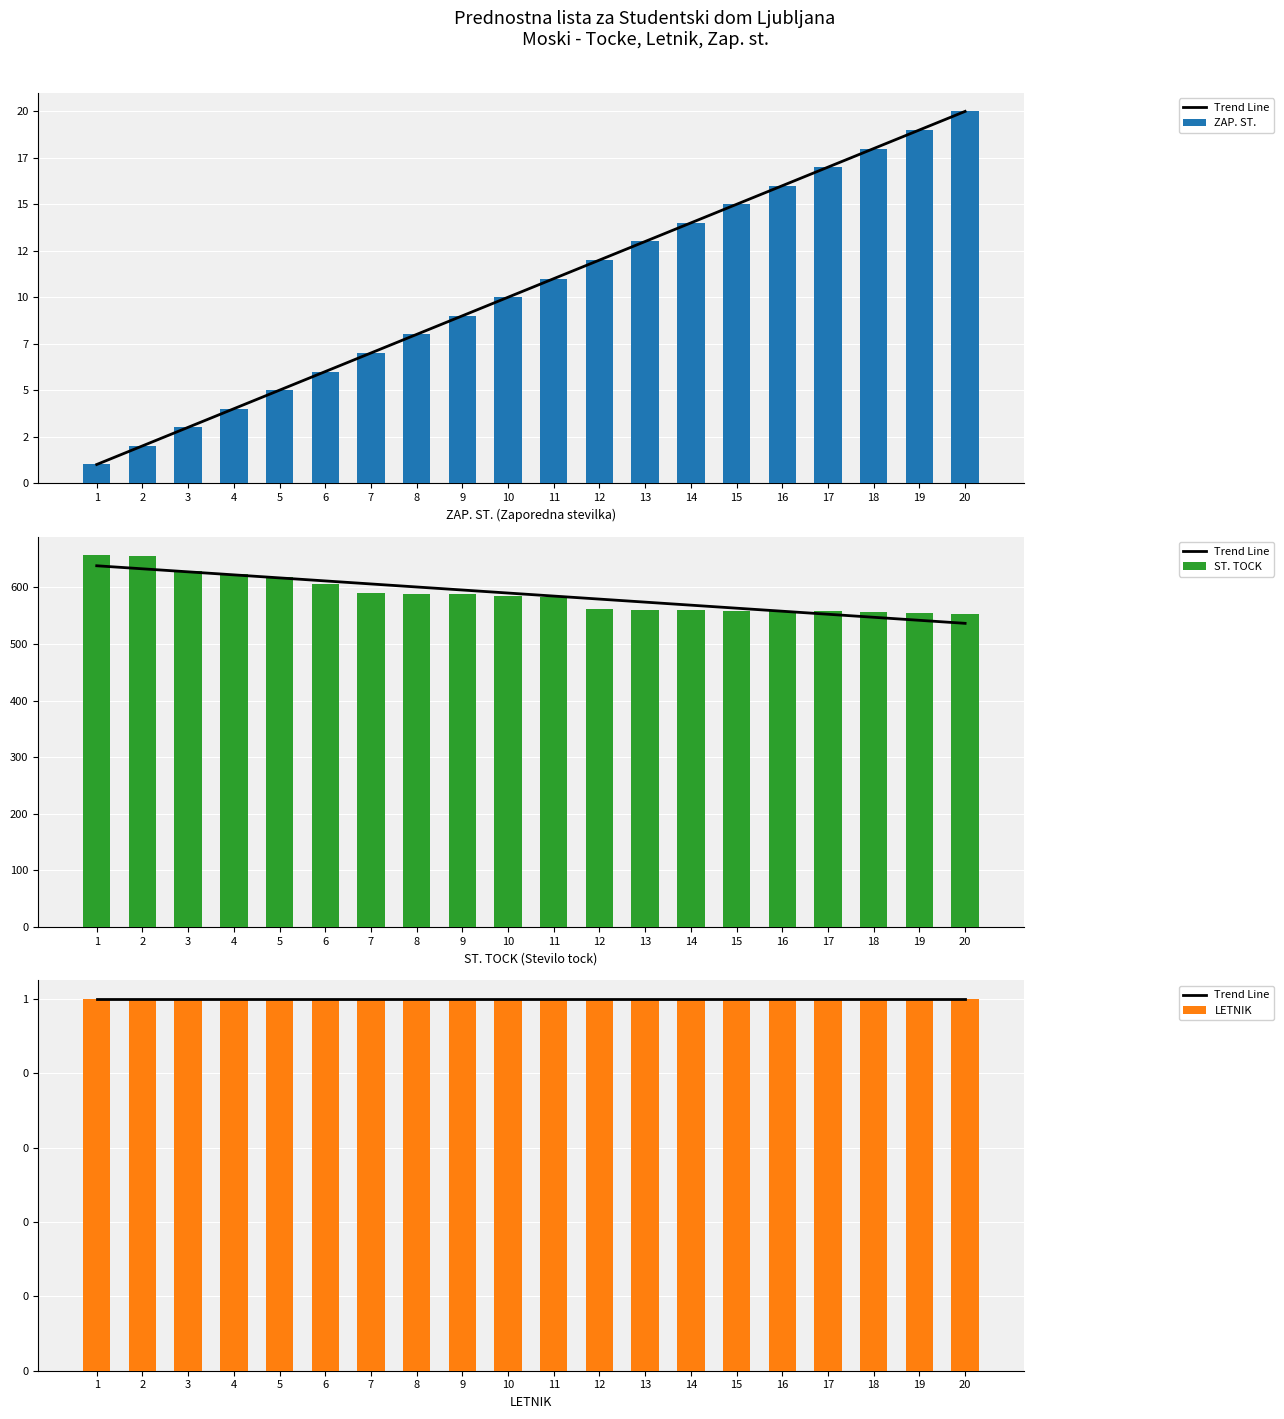

At how many categories does at least one series exceed 565?

11